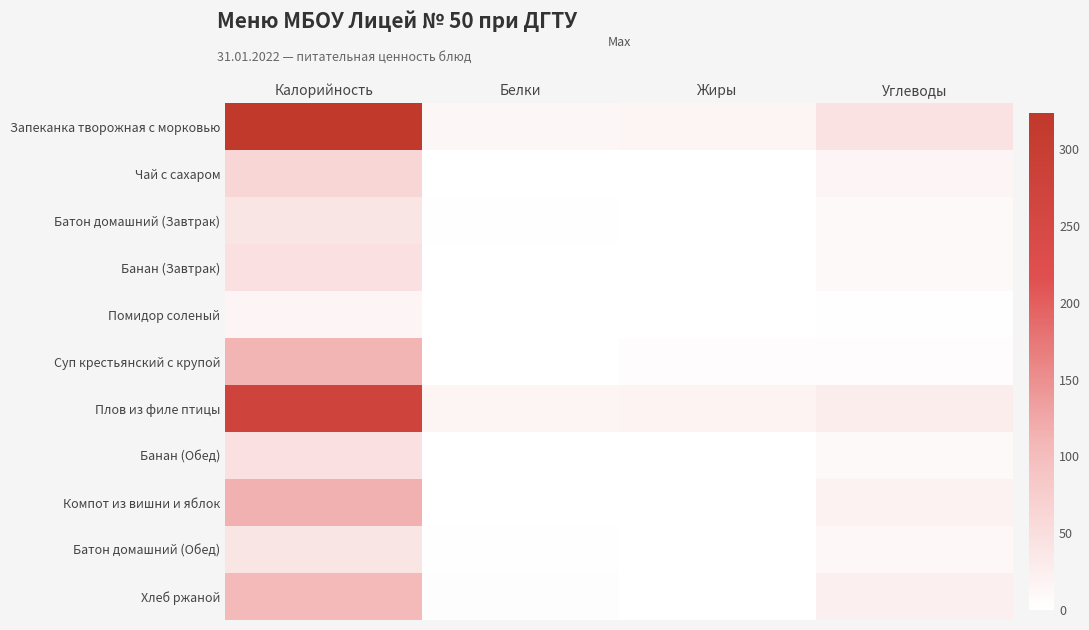

How many data points does each series have?

4